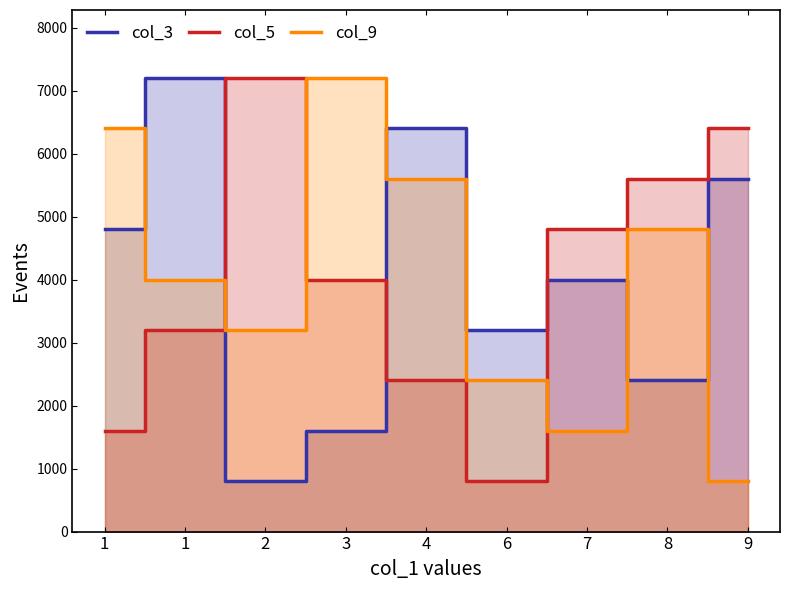

What is the approximate value of col_5 at 8, to the nearest 10?

5600